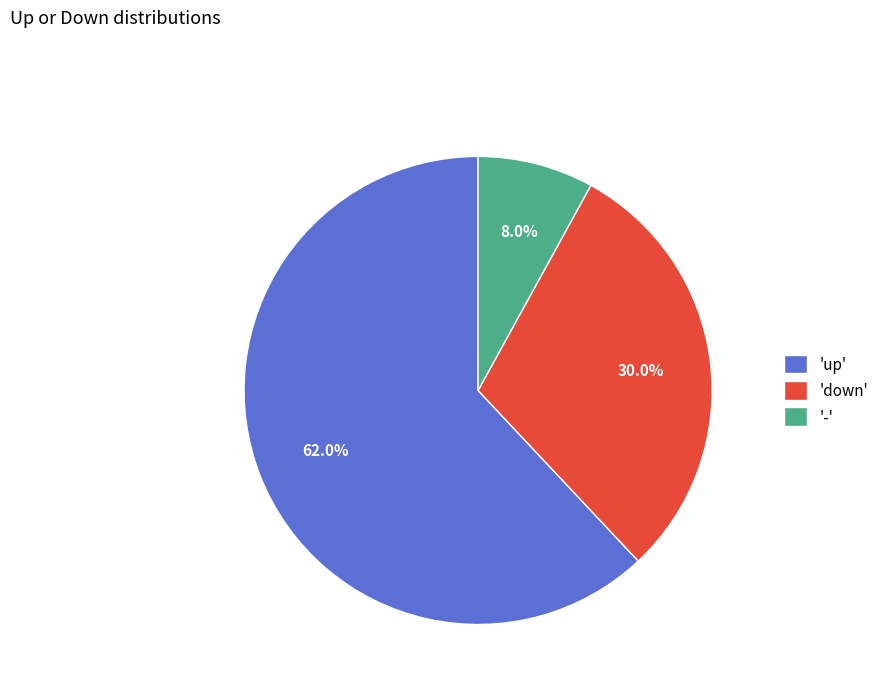

Approximately how many times larger is the value at '-' compared to 'down'?

0.3